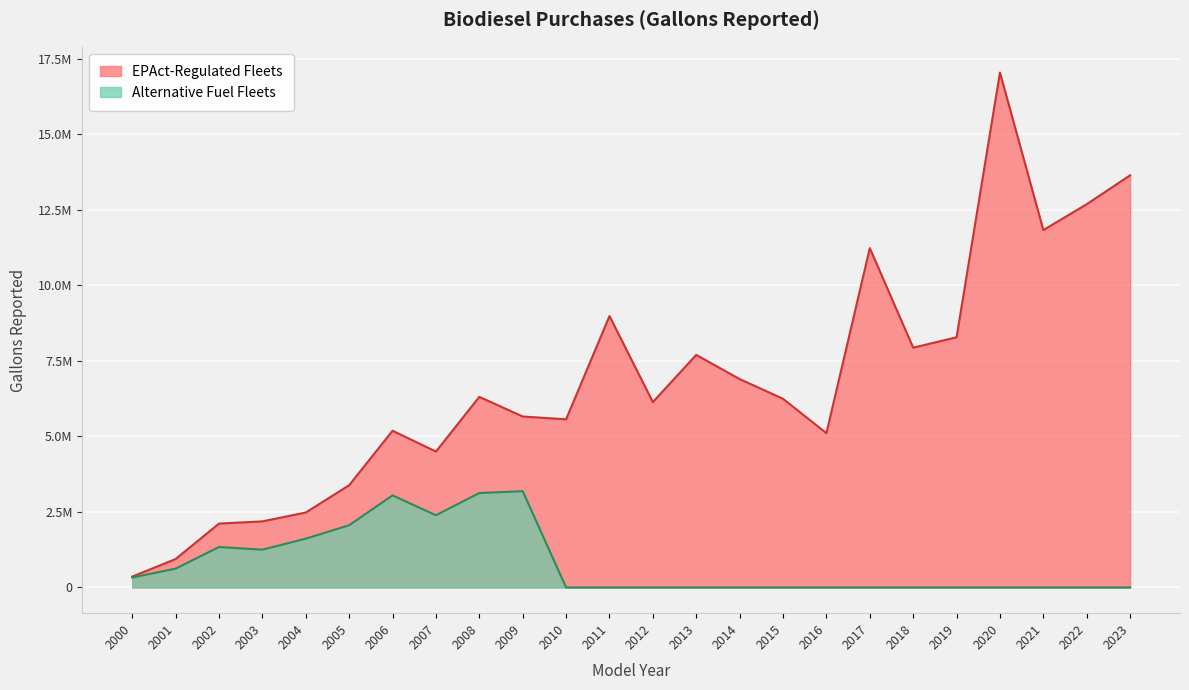

How many distinct data groups are displayed?

2